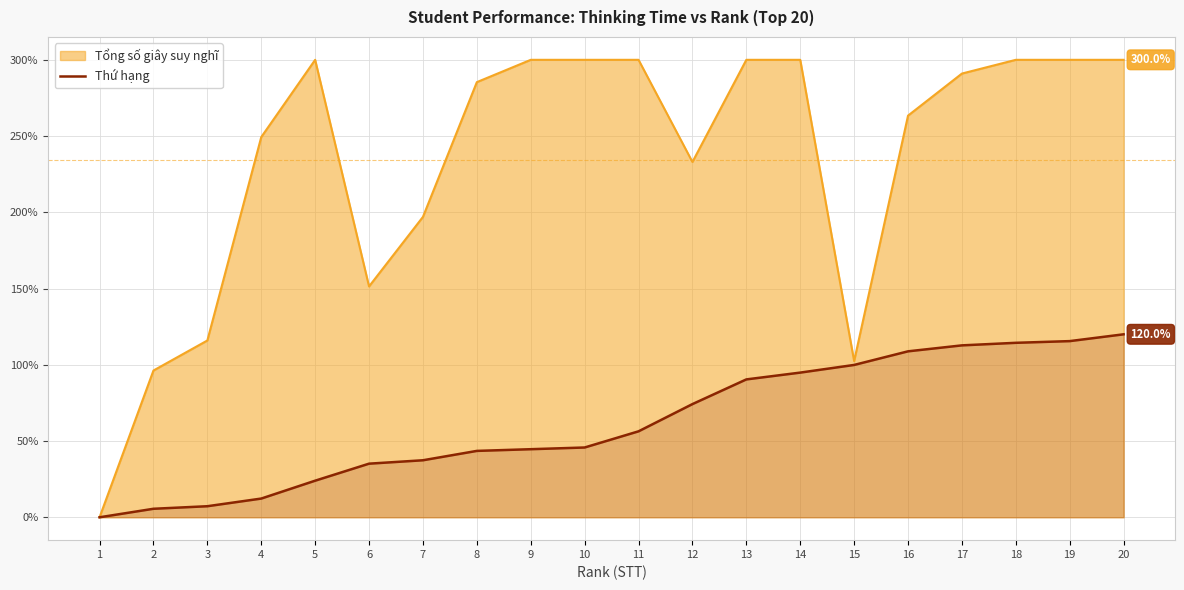

Which series has the largest range (max minus min)?

Tổng số giây suy nghĩ